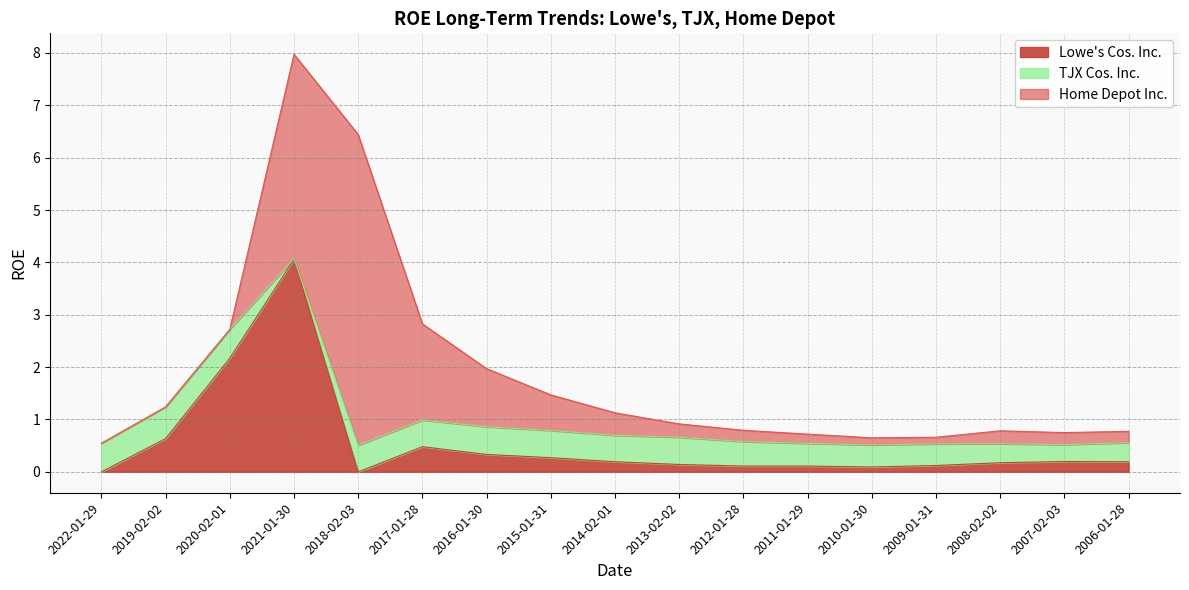

The Home Depot Inc. series shows 0.4 at 2016-01-30. True or false?

False